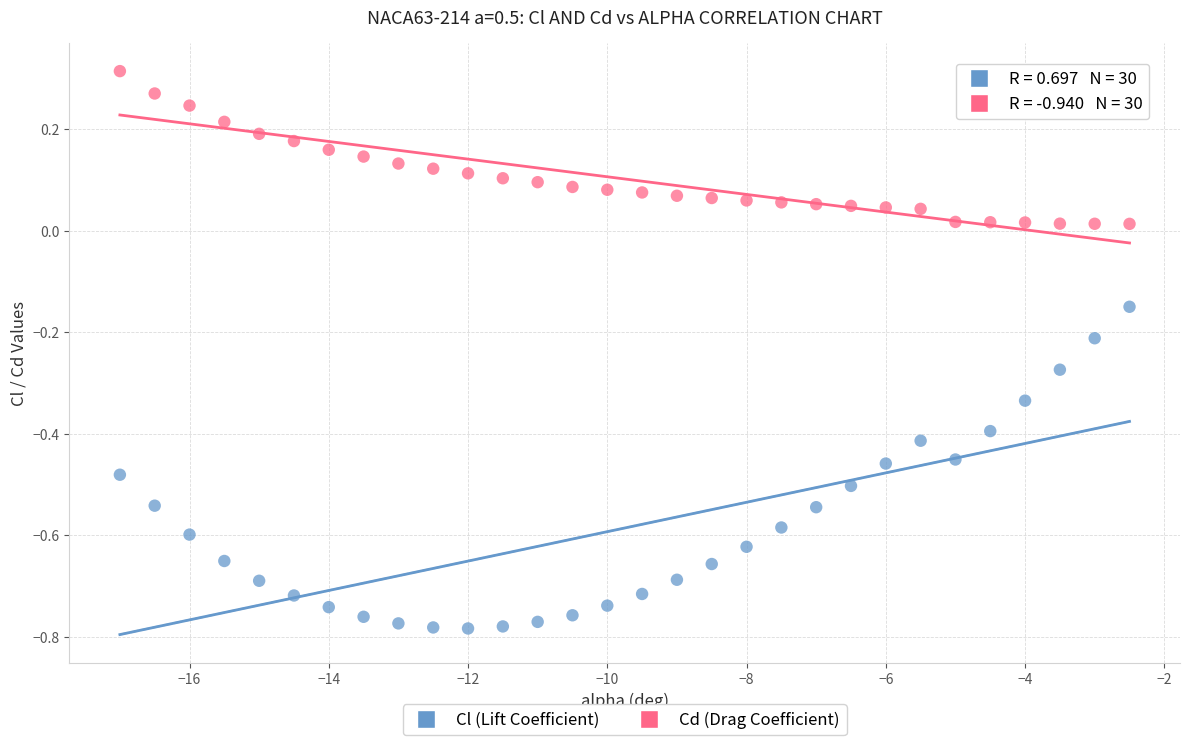

Which series has the largest Y range (max minus min)?

Cl (Lift Coefficient)